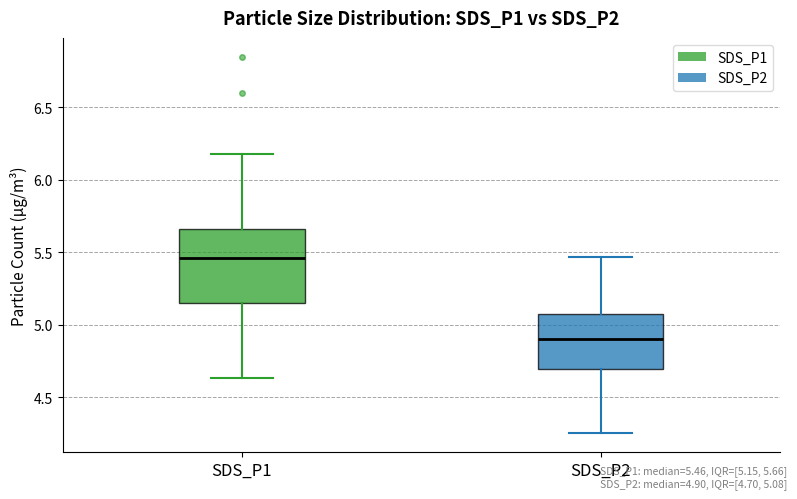

Reading left to right, read every box against the y-axis: the position of its median line, the range the box covers, and the ends of its whiskers. The values are not printed on the chart, so give them approximately, as read against the axis.

SDS_P1: median 5.45, box 5.15 to 5.65, whiskers 4.65 to 6.20
SDS_P2: median 4.90, box 4.70 to 5.10, whiskers 4.25 to 5.45